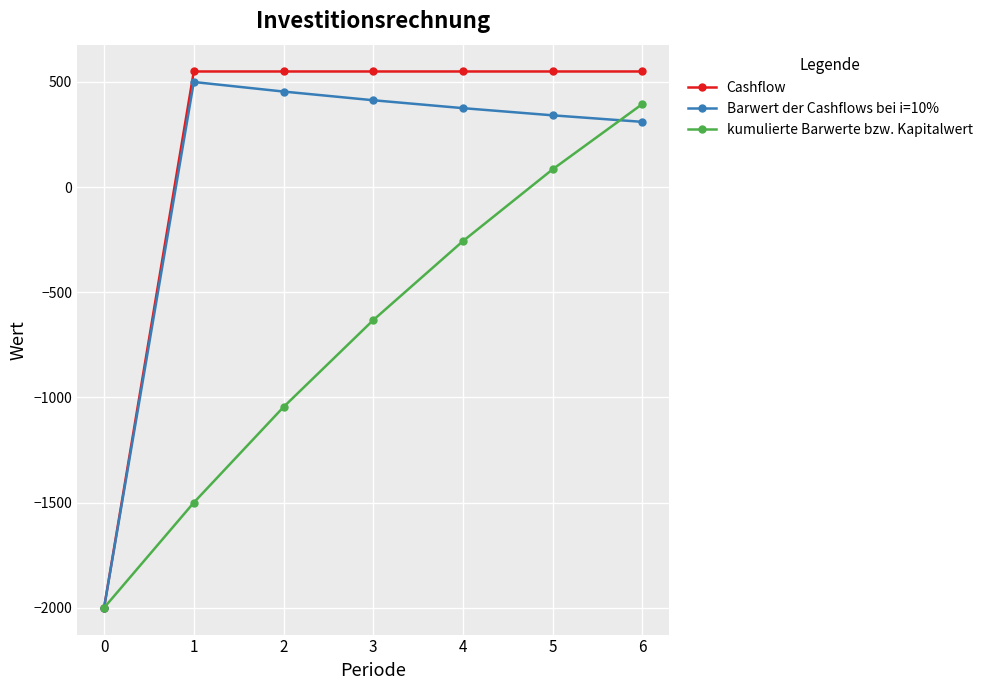

What is the approximate value of Barwert der Cashflows bei i=10% at 3?

413.2